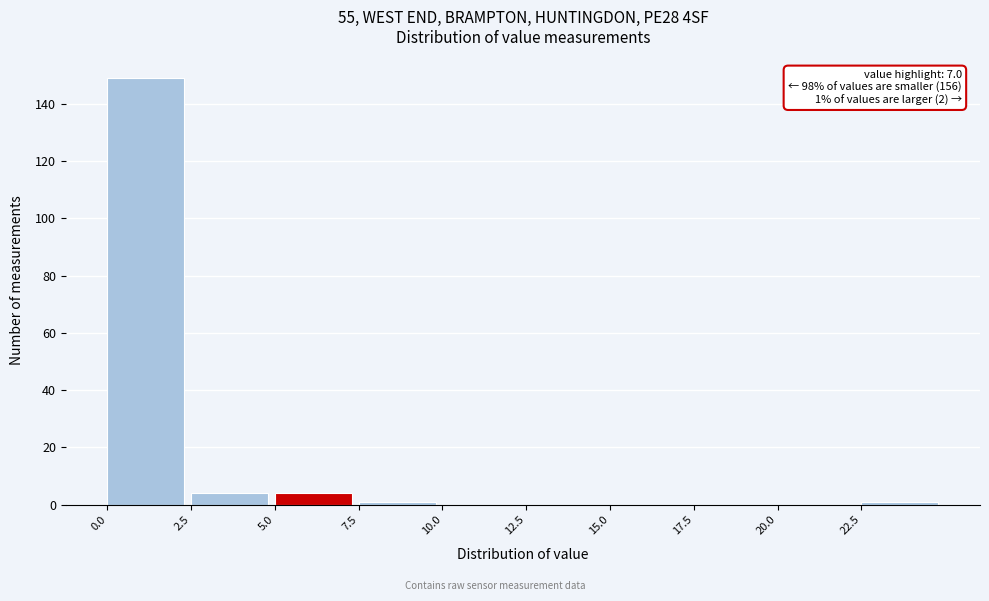

Over which range of the x-axis is the bar tallest?

0.0 to 2.5